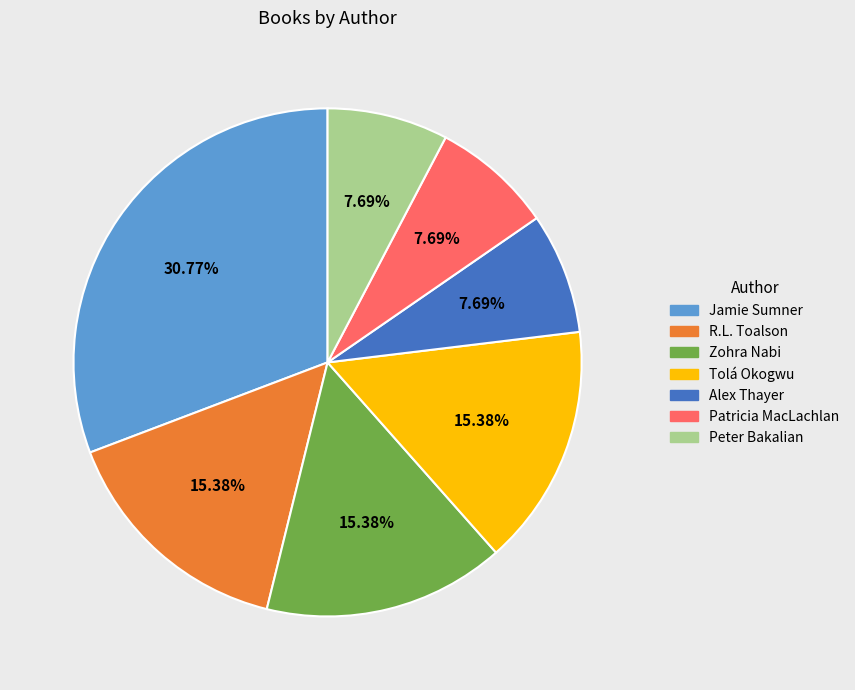

Is Zohra Nabi the majority of the pie?

No